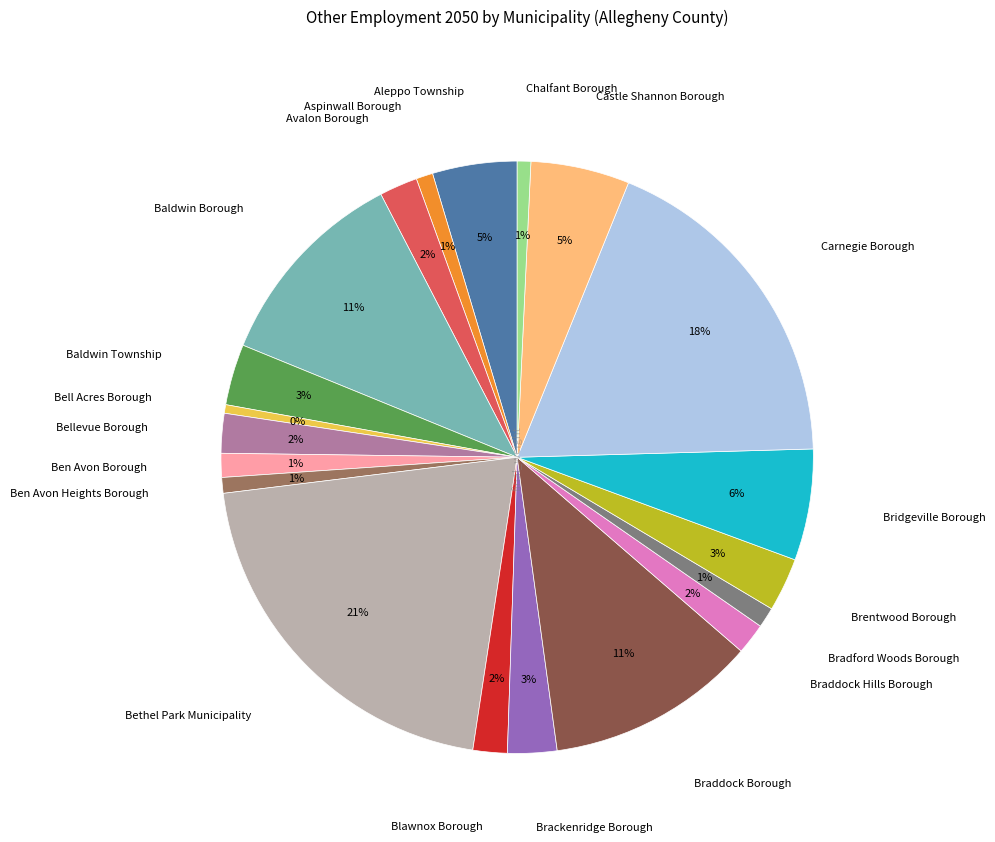

Is there a majority slice in this chart?

No